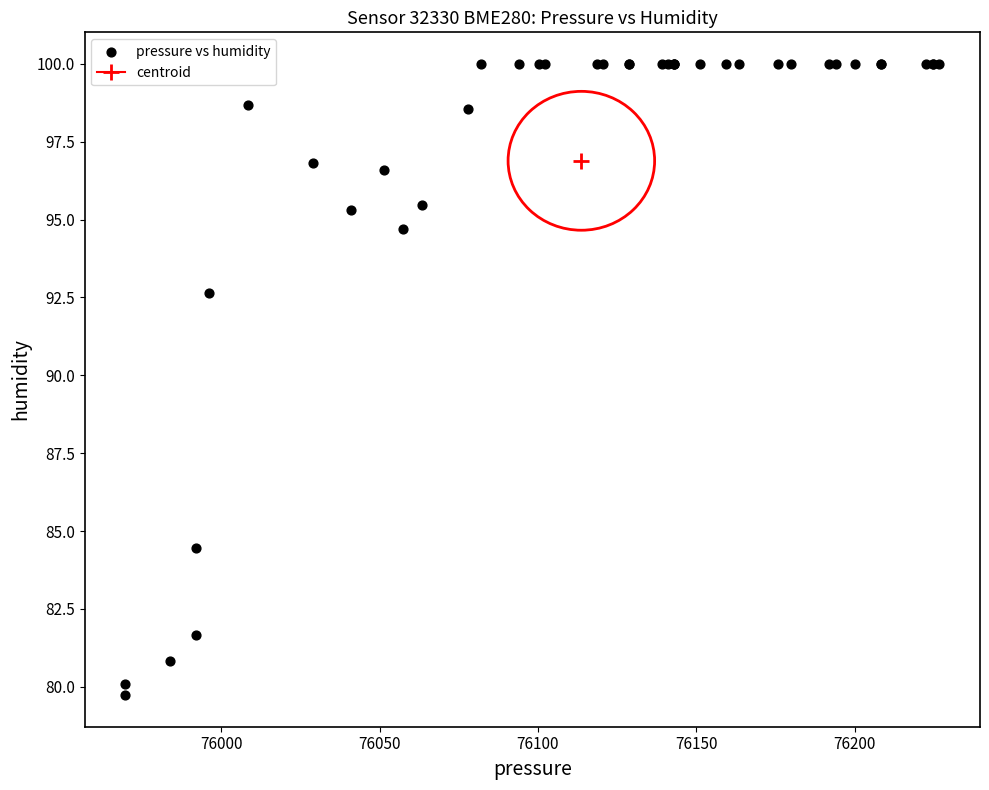

What Y value in the scatter plot is closest to 89?

92.7